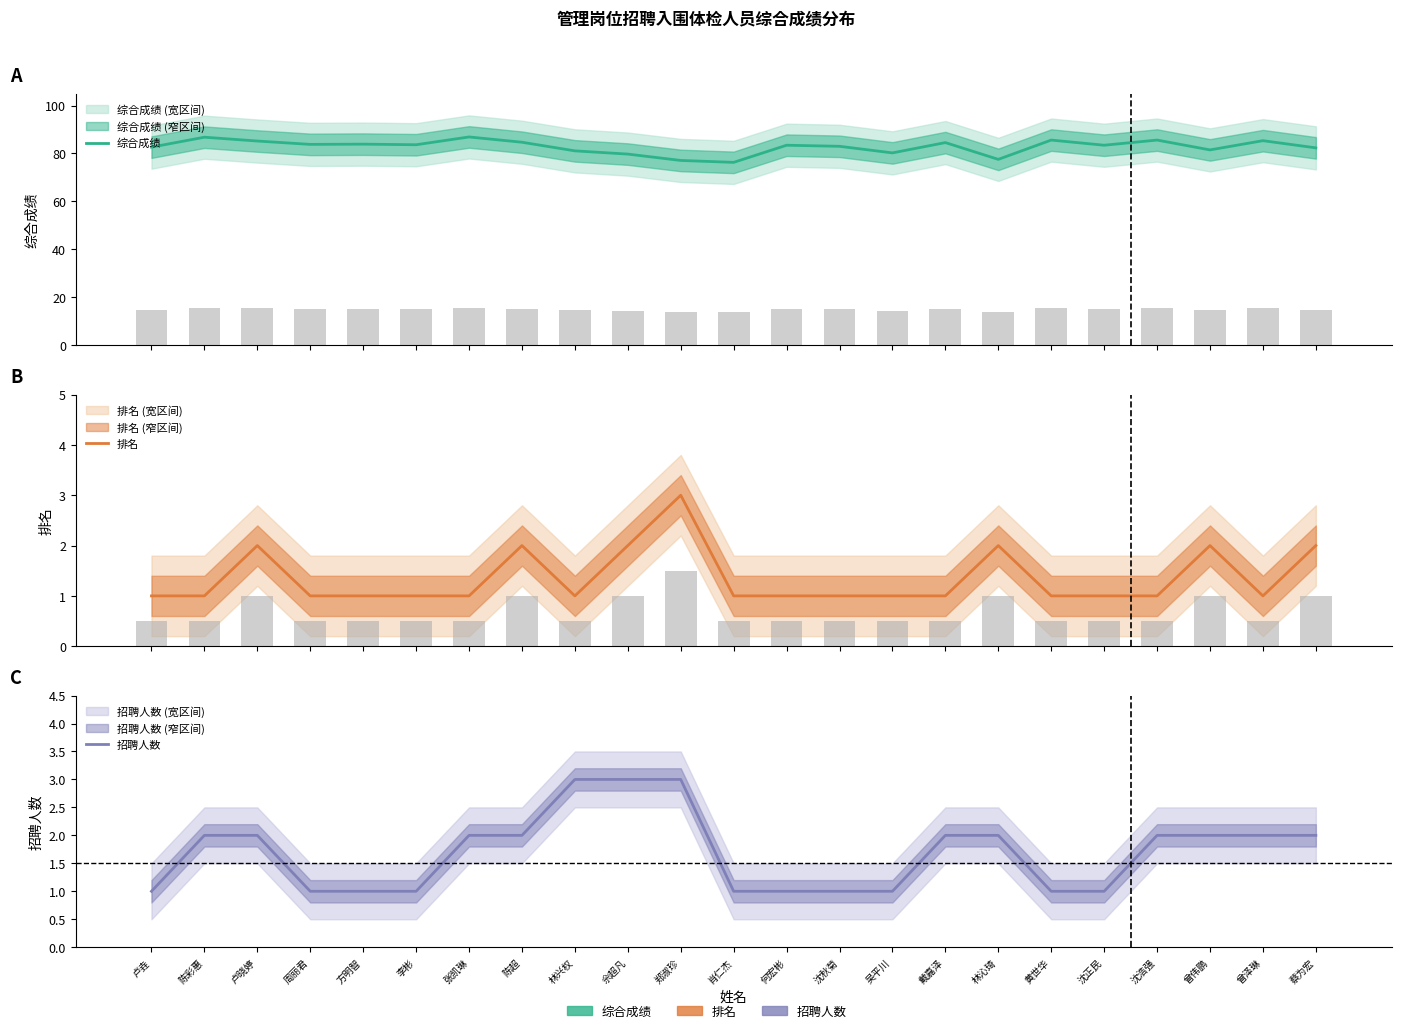

Does the chart contain any negative values?

No